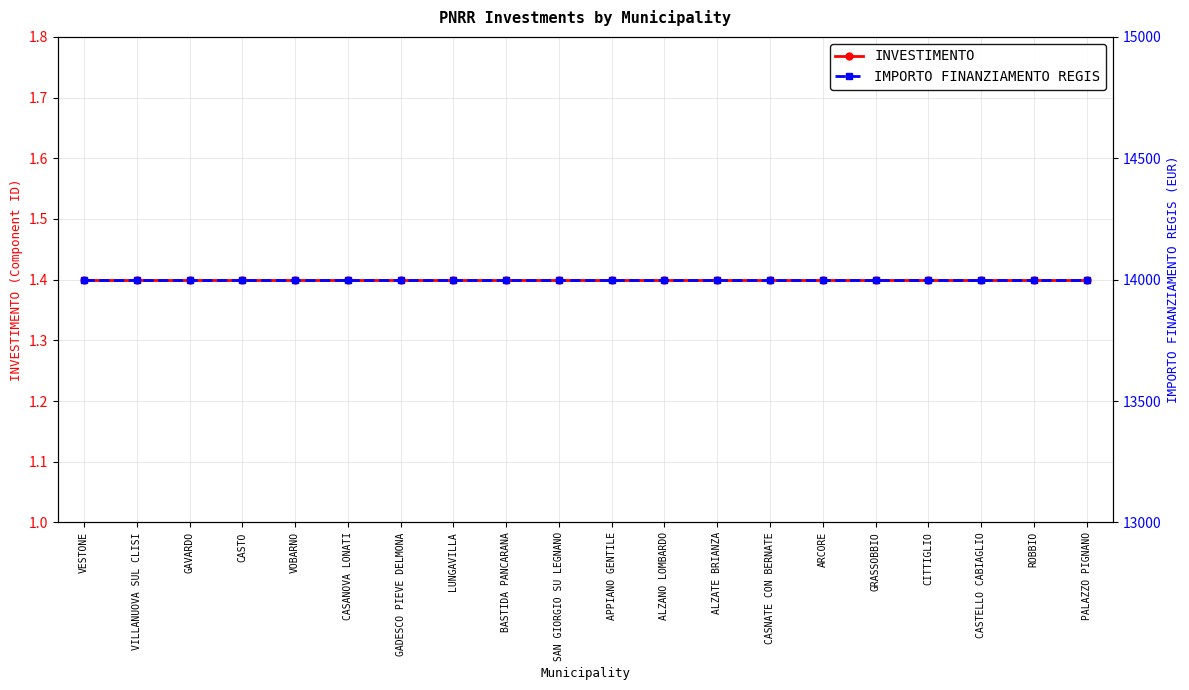

How many categories are shown in the chart?

20